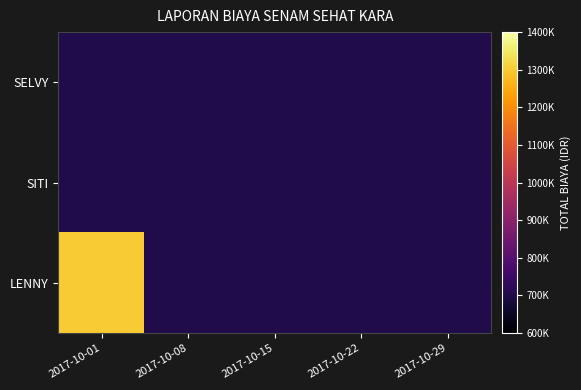

At how many categories does at least one series exceed 811305?

1